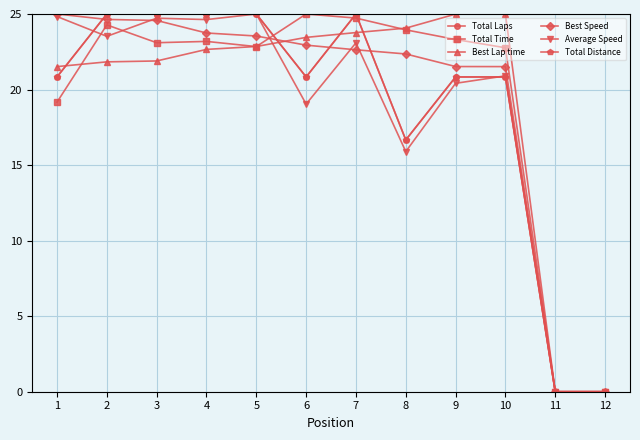

What is the highest value of the Average Speed series?

25.0